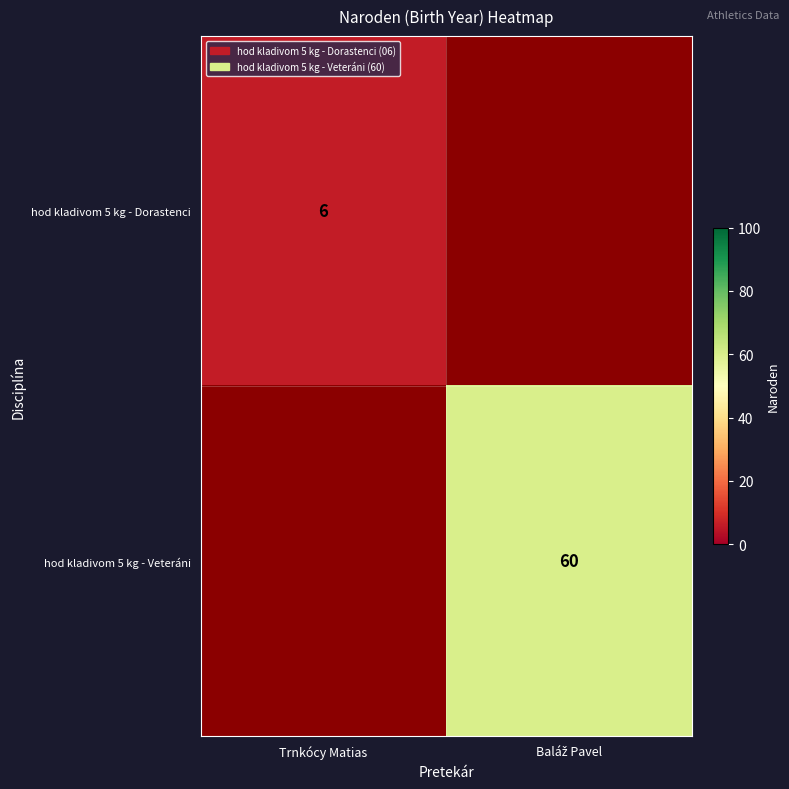

Is it true that hod kladivom 5 kg - Dorastenci equals 6 at Trnkócy Matias?

True